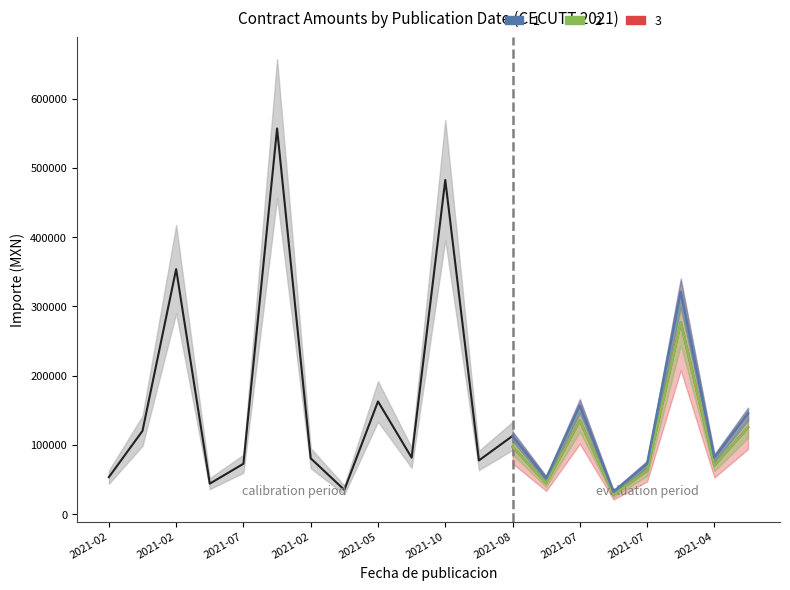

At which category does Importe final reach its first local peak?

2021-02-16